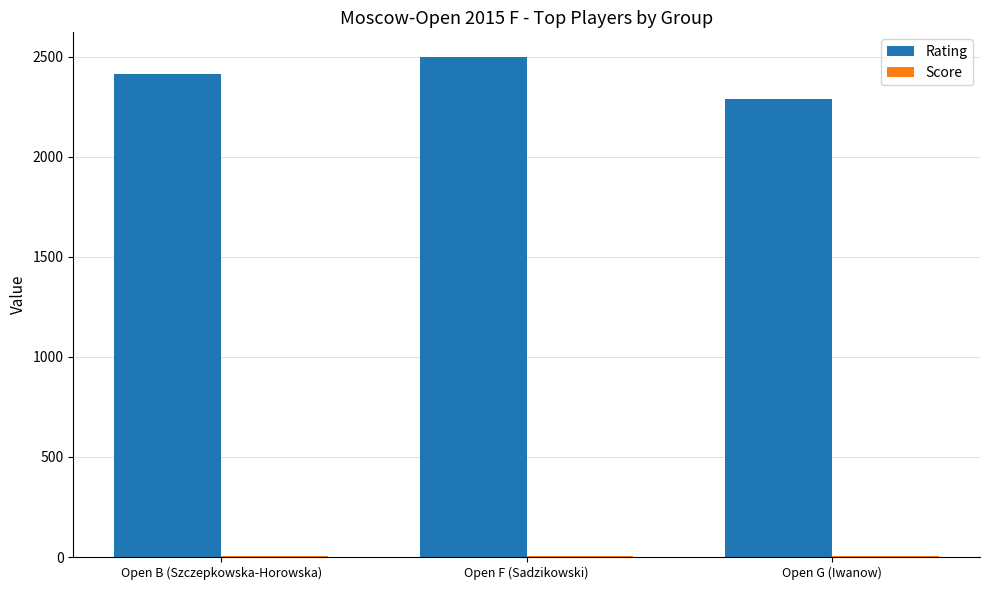

Which category has the highest value in the Rating series?

Open F (Sadzikowski)